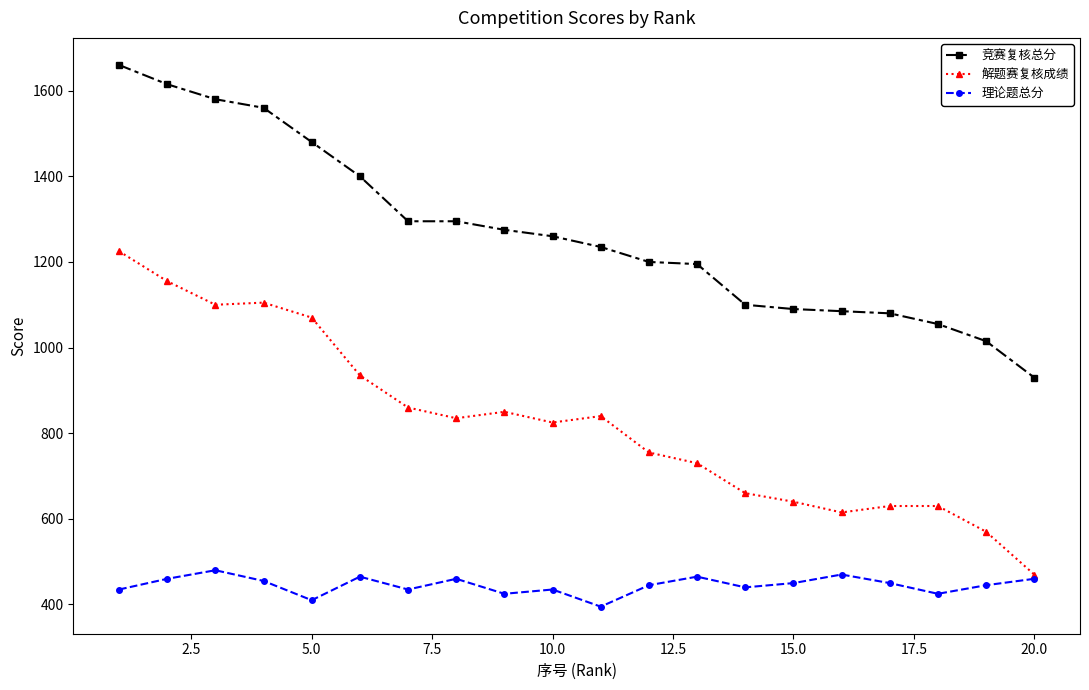

At how many categories does at least one series exceed 501?

20